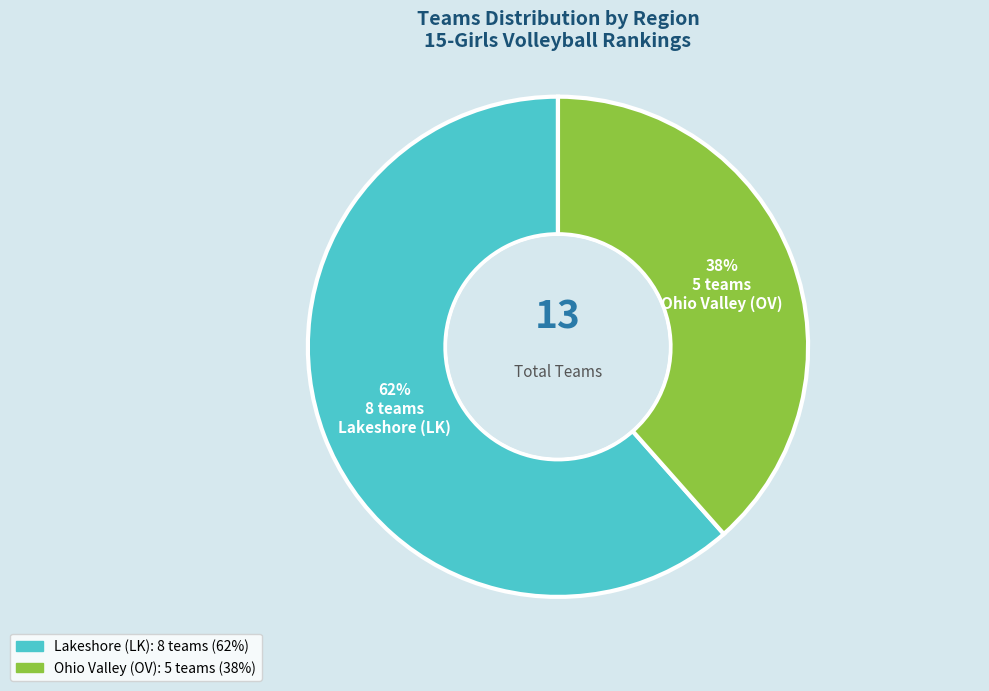

Between Ohio Valley (OV) and Lakeshore (LK), which is larger?

Lakeshore (LK)